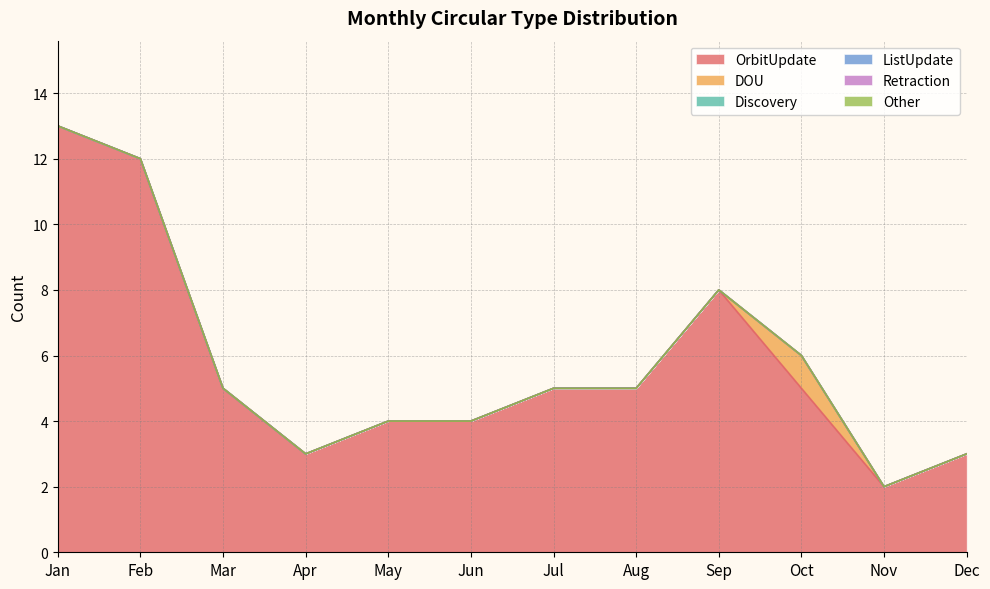

How many interior local valleys does the OrbitUpdate series have?

2